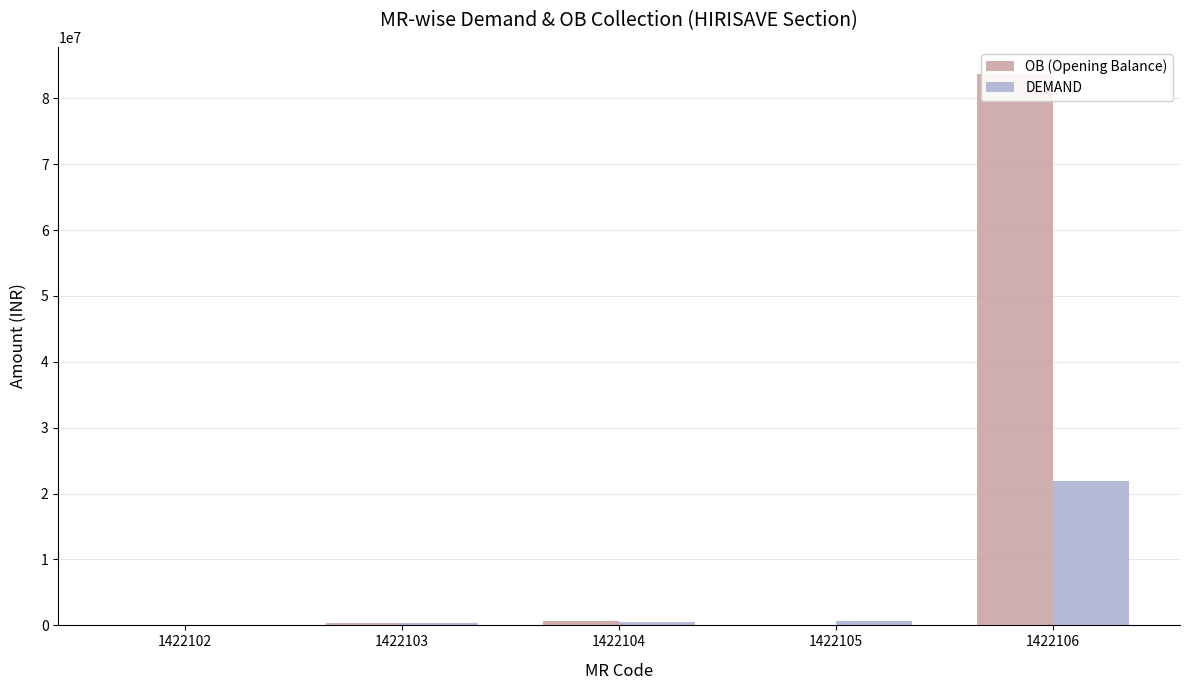

What are all the series names shown in the legend?

OB (Opening Balance), DEMAND